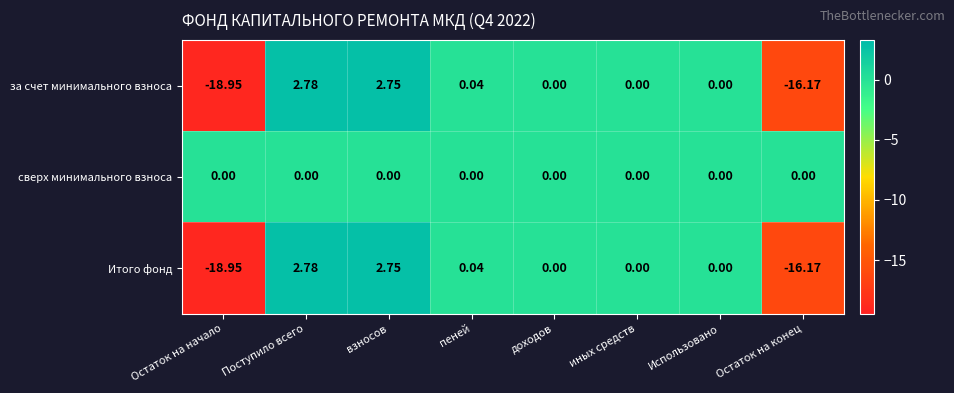

How many distinct data groups are displayed?

3